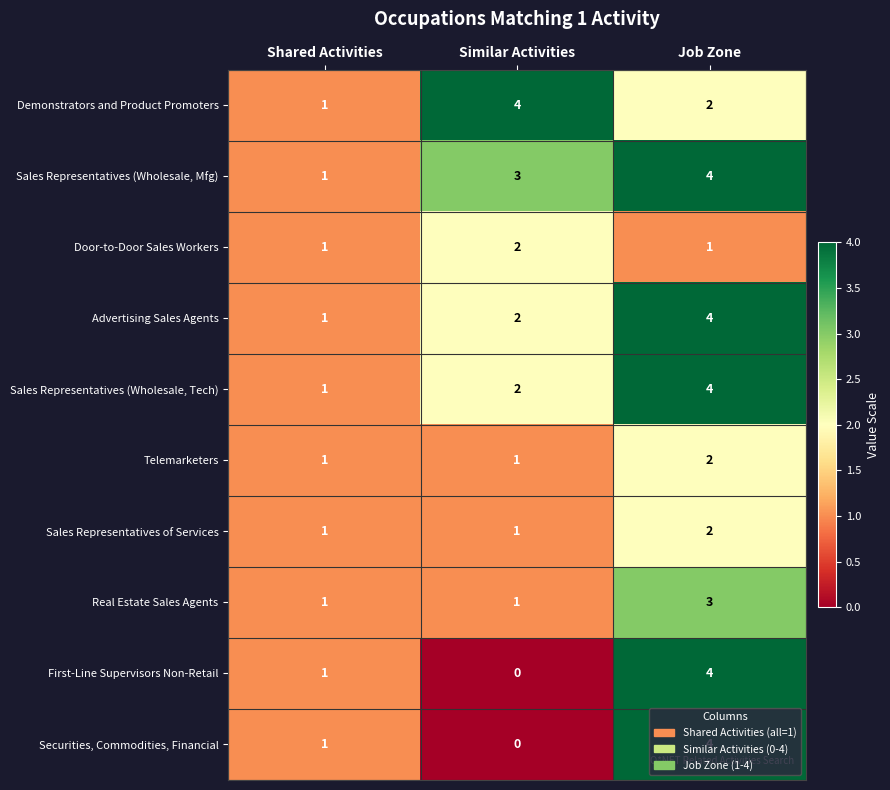

The Securities, Commodities, Financial series shows 2 at Job Zone. True or false?

False